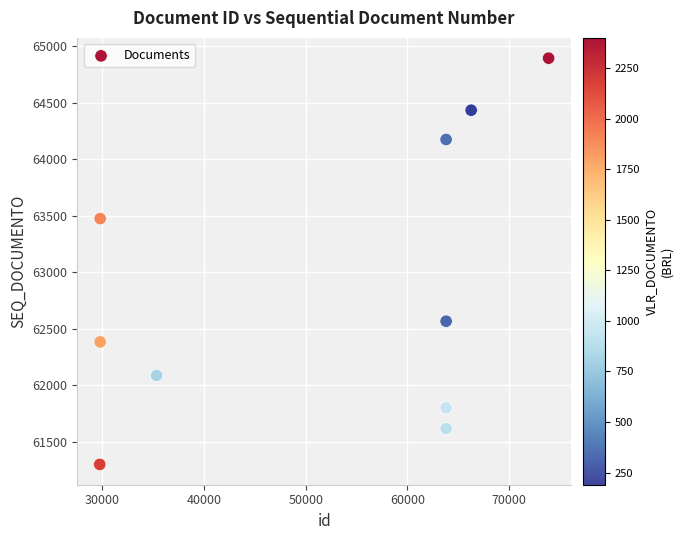

What Y value in the scatter plot is closest to 63095?

63473